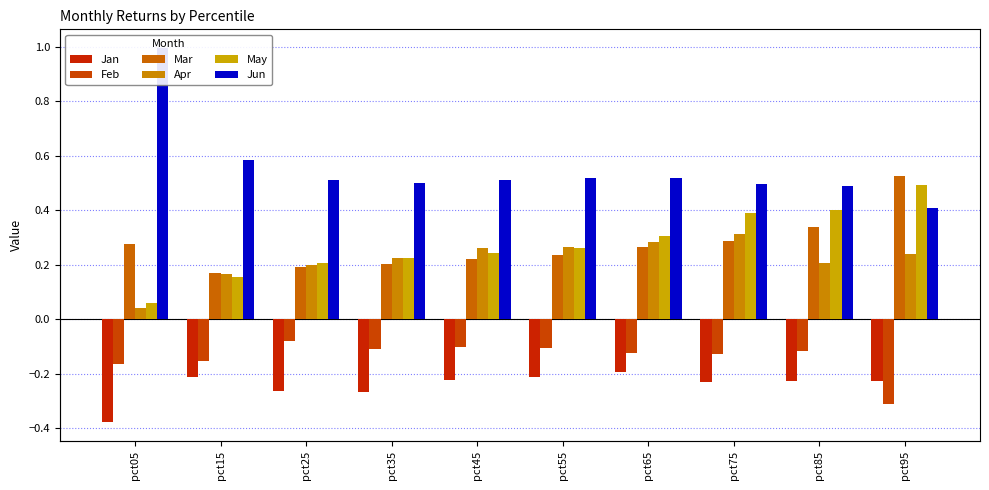

What is the value of the Jan bar at the 2nd from the left?

-0.2